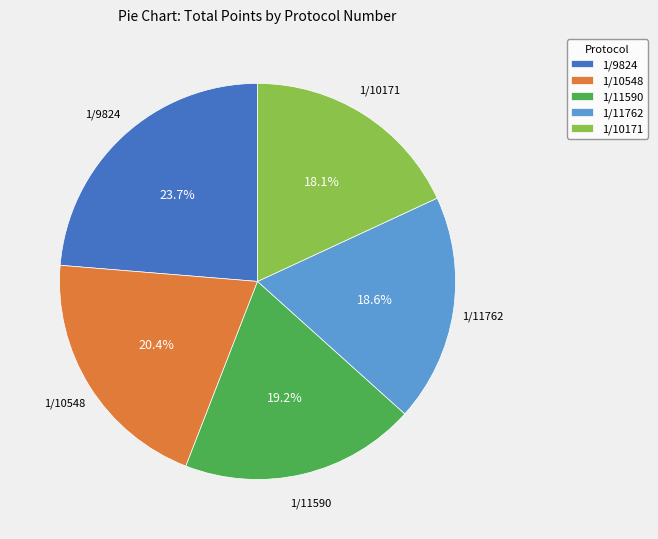

To the nearest percent, what portion does 1/11590 represent?

19%